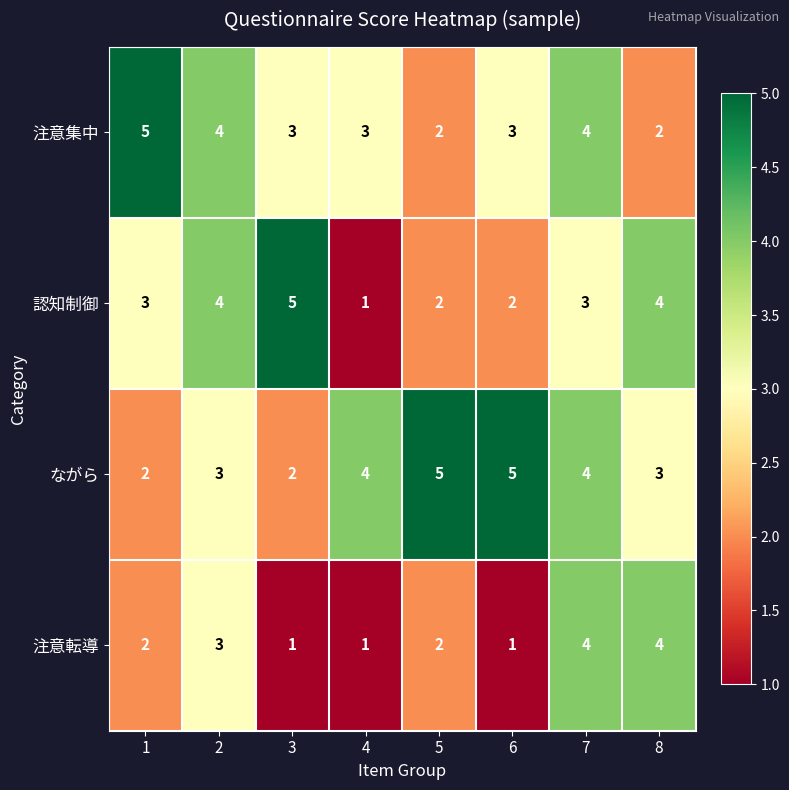

Which series has the widest spread of values?

認知制御